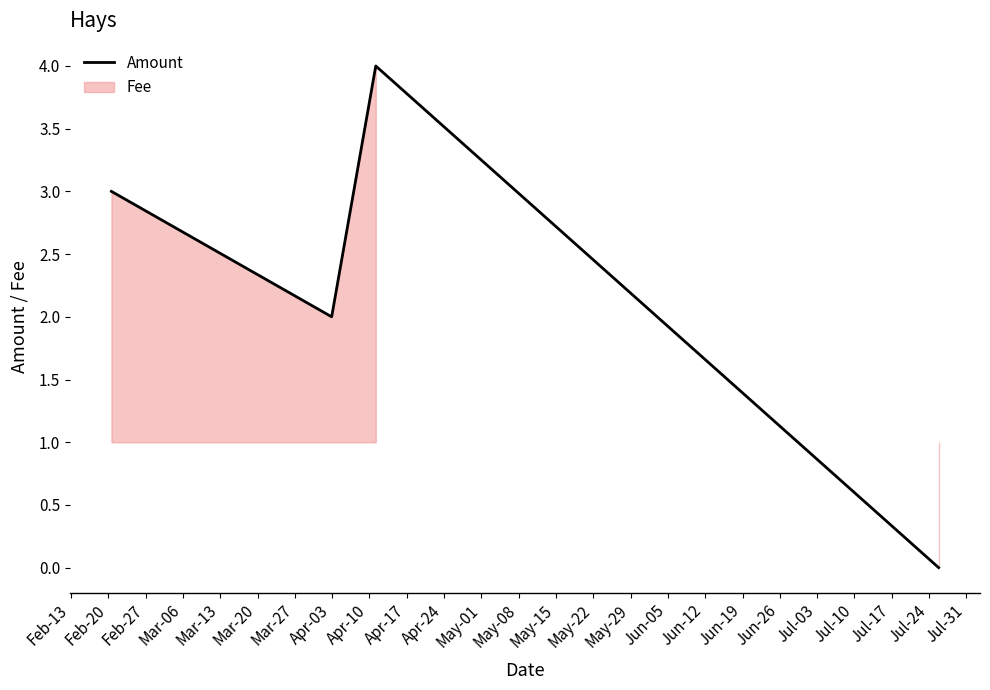

How many interior local peaks does the Amount series have?

1